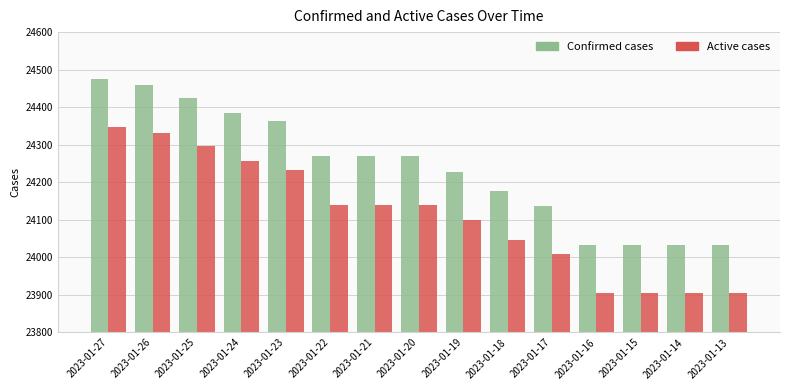

Between 2023-01-22 and 2023-01-14, which series saw the biggest shift?

Confirmed cases